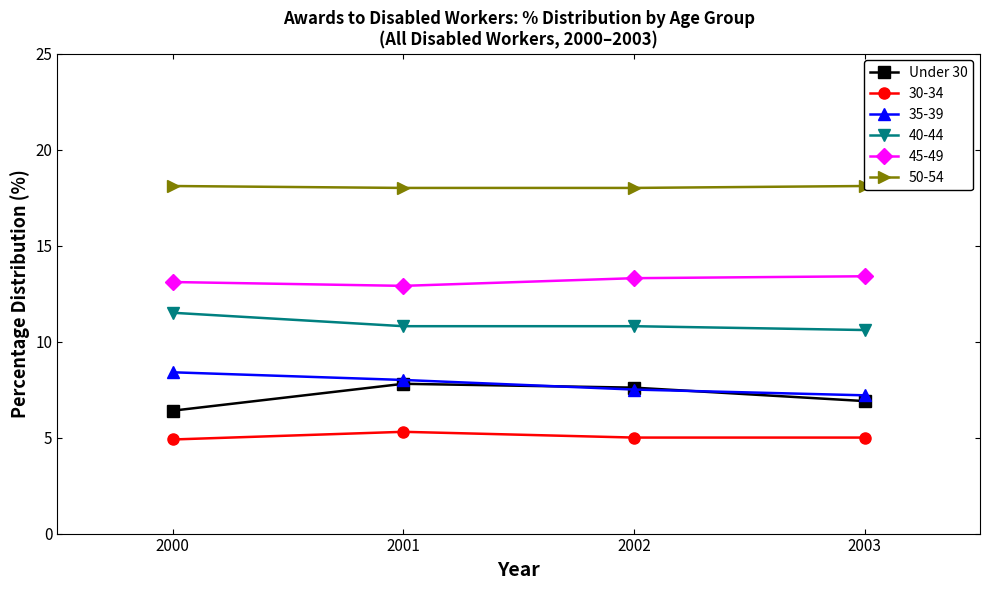

Does the chart display data point markers on the line(s)?

Yes